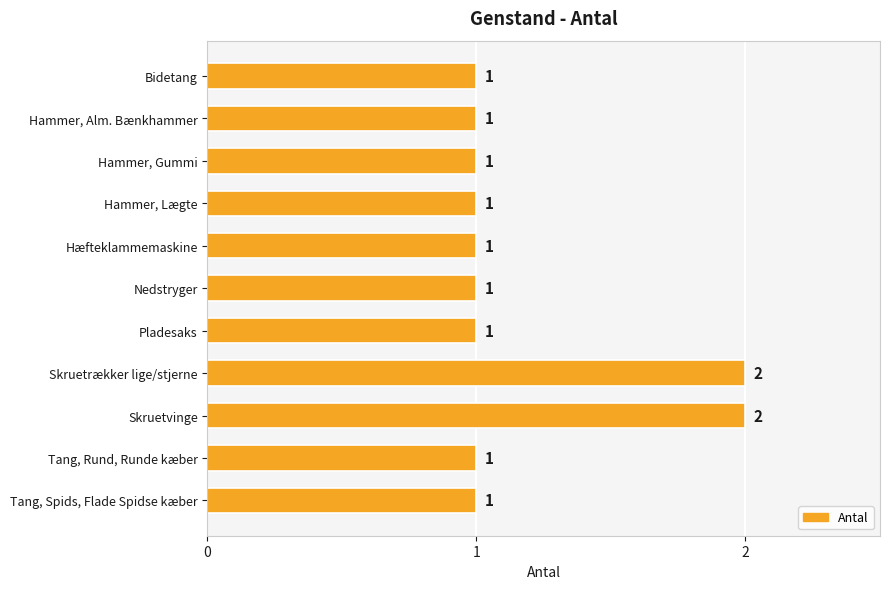

How many bars are there in total?

11